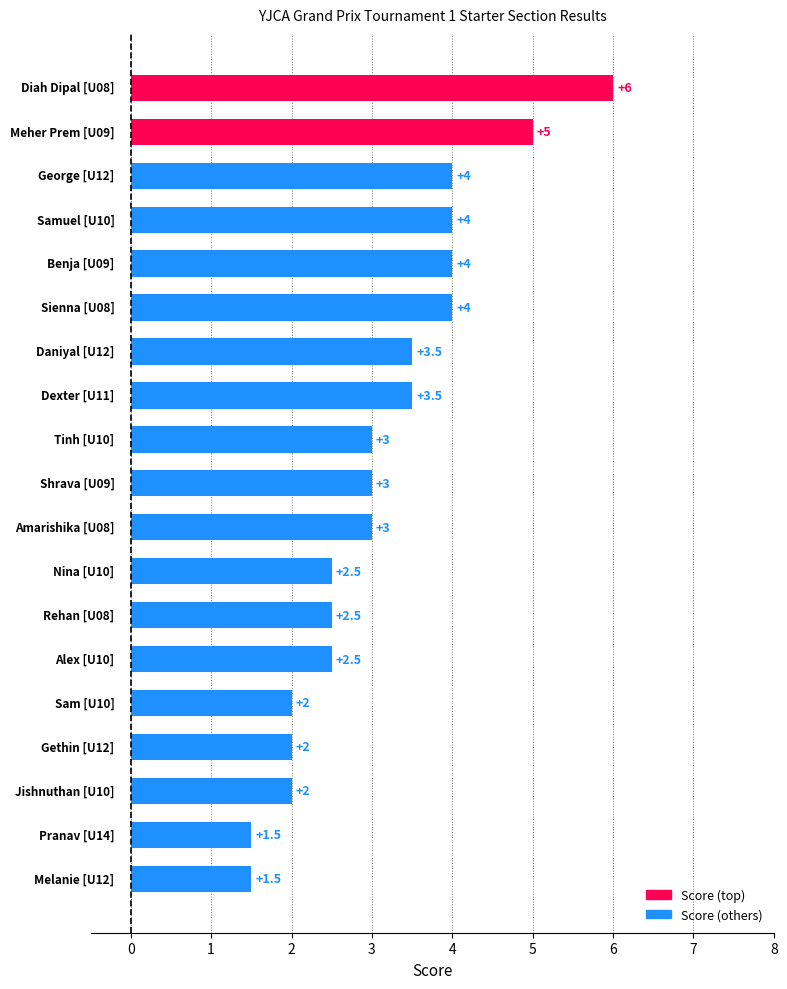

What is the value of the 7th bar from the top?

3.5